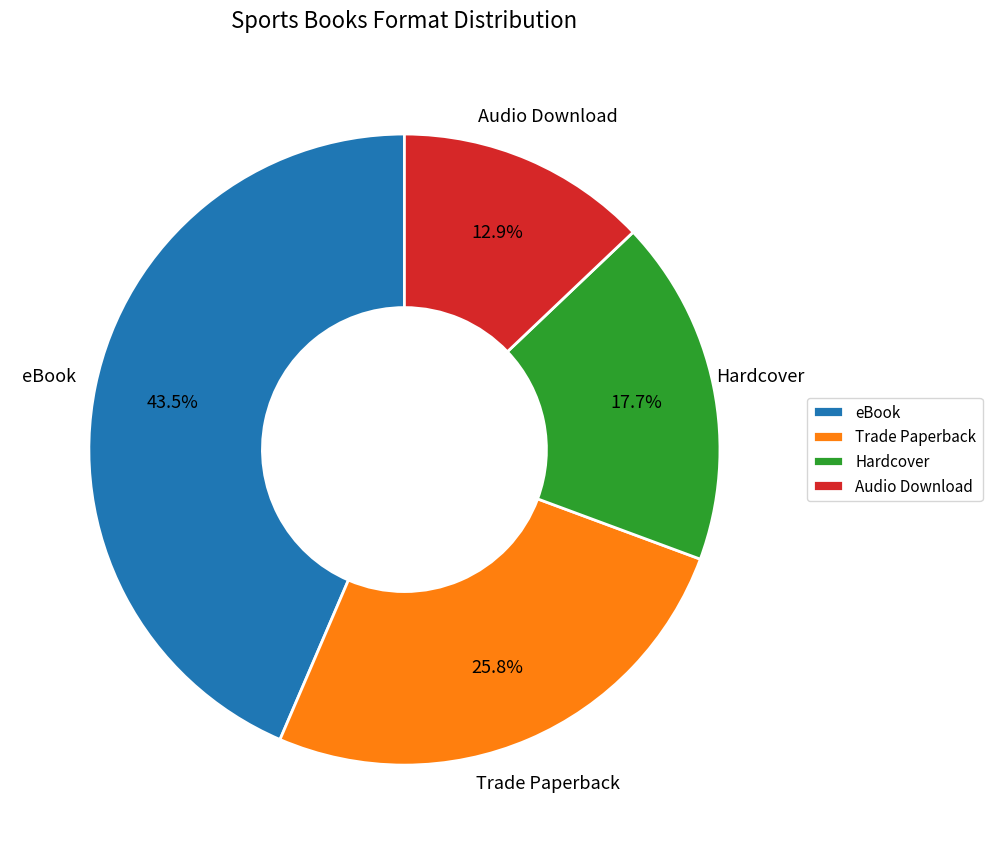

To the nearest percent, what percentage of the pie is Hardcover?

18%